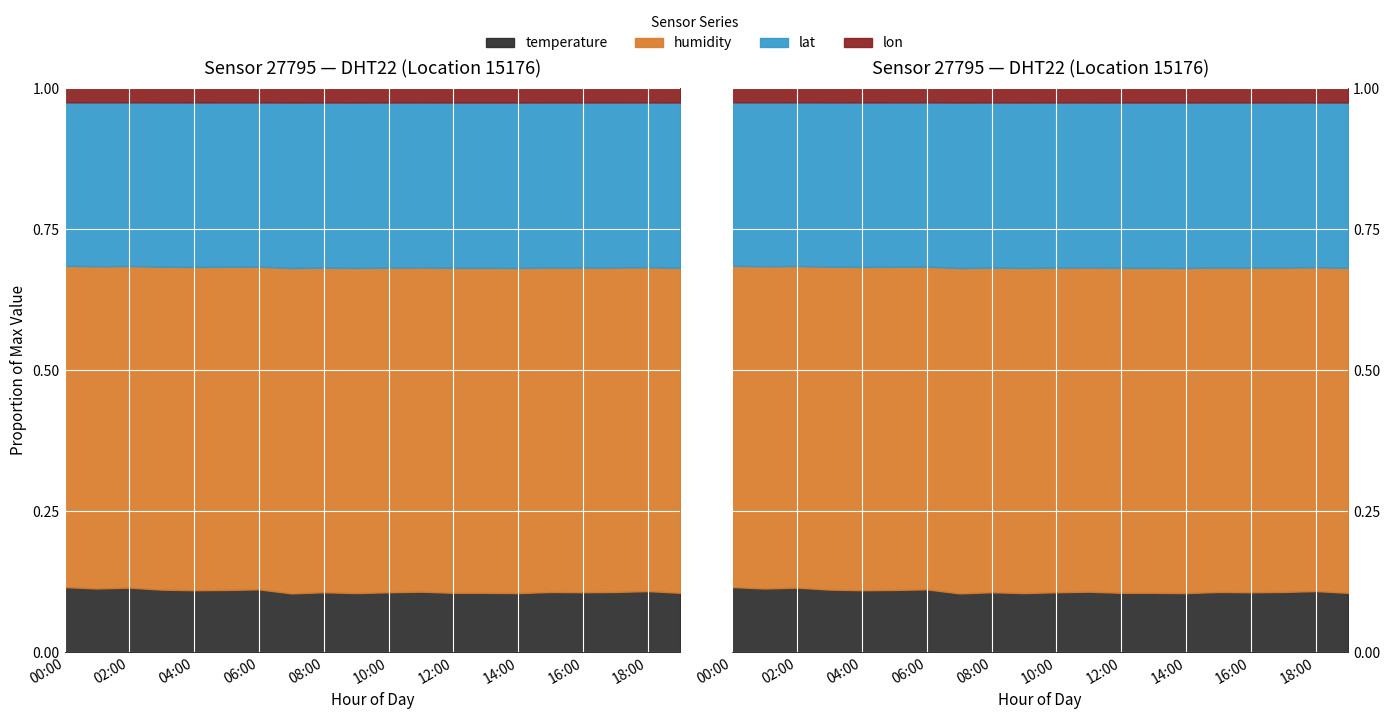

The lat series shows 85.1 at 11:00. True or false?

False